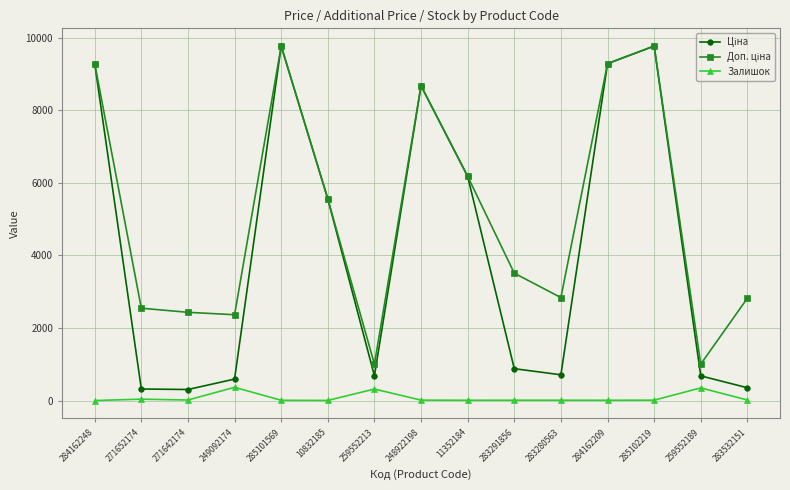

What is the label of the 7th point from the left?

259552213